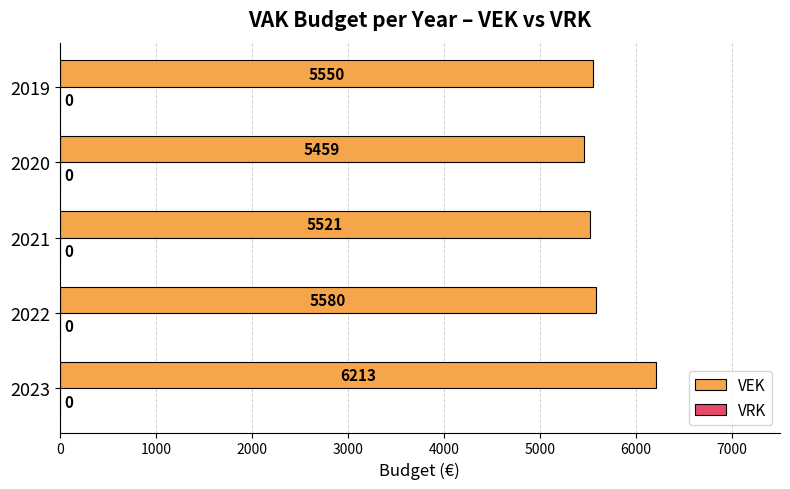

Read the value at 2022, to the nearest 10.

5580